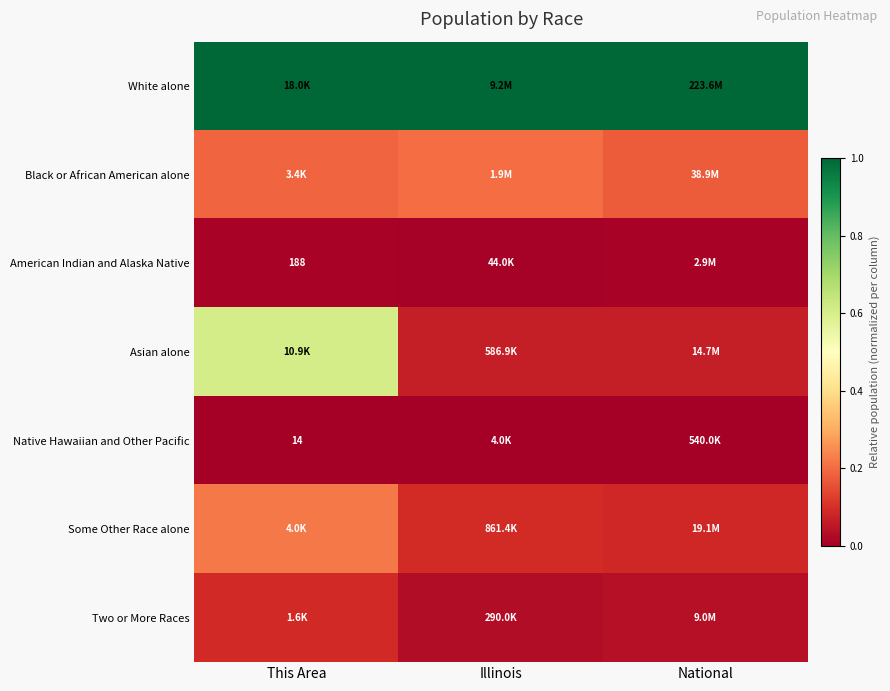

Is it true that Native Hawaiian and Other Pacific equals 0.0 at This Area?

True